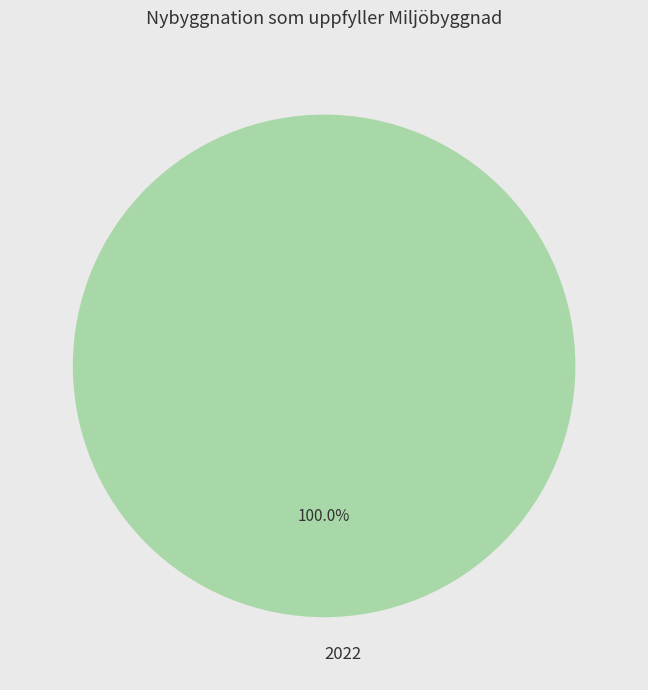

Is 2022 the majority of the pie?

Yes